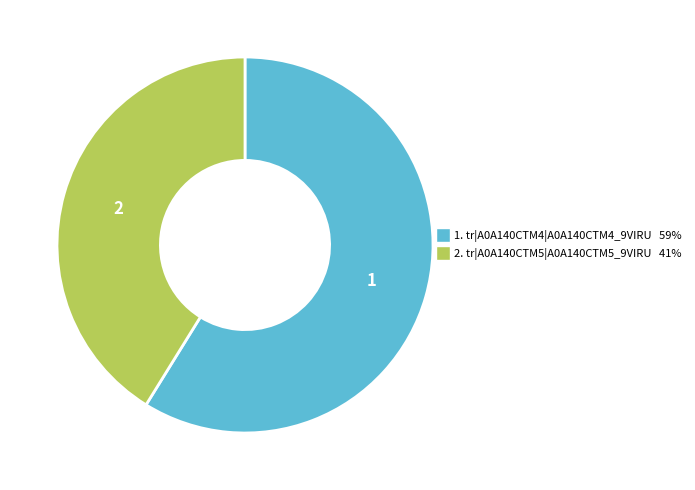

Is there any slice that represents more than half of the pie?

Yes